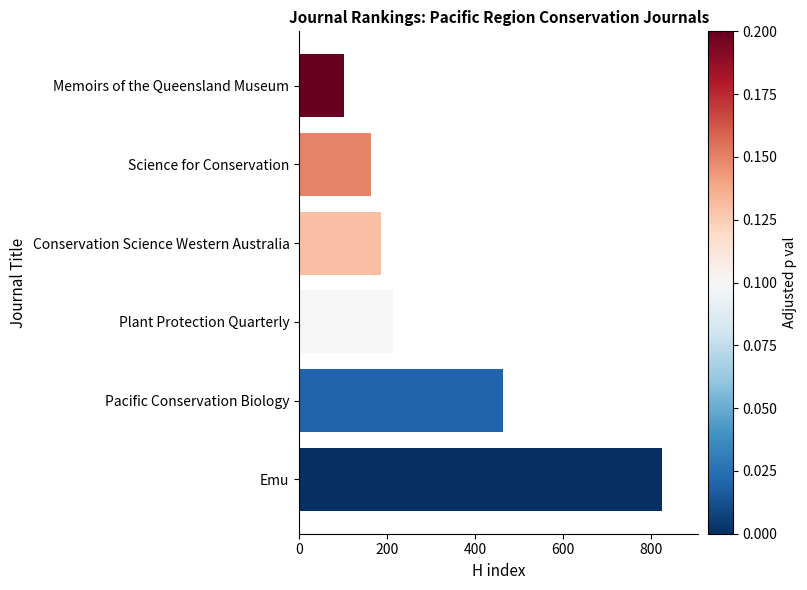

What is the change in value from Plant Protection Quarterly to Emu?

+612